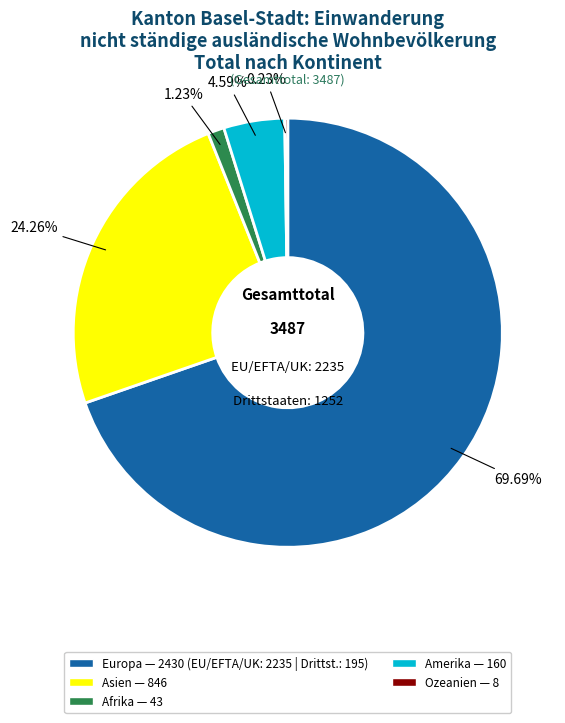

Does any single category account for the majority?

Yes